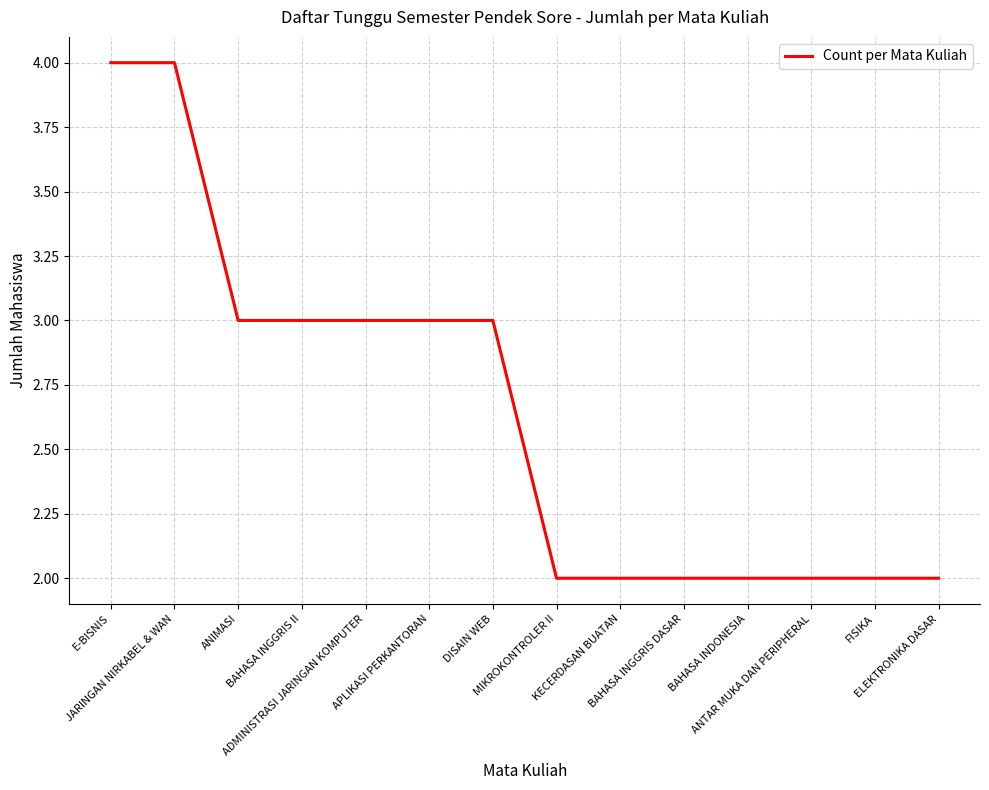

What is the difference between the second highest and second lowest values?

2